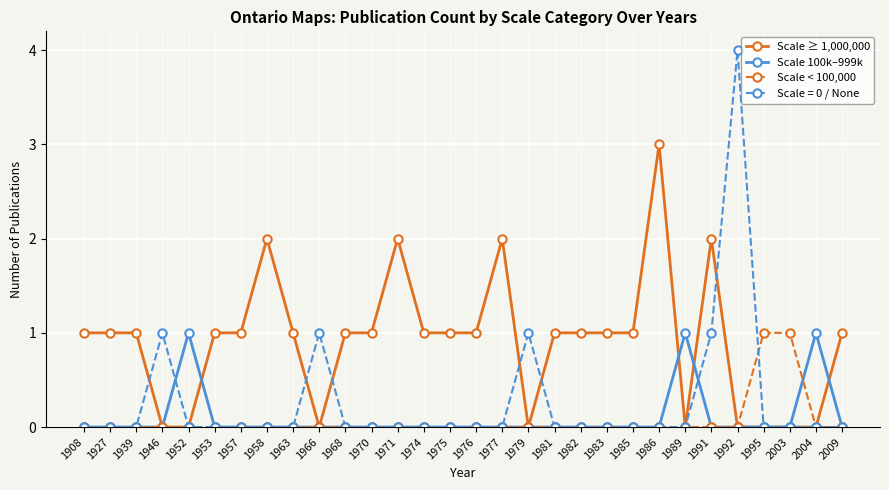

What is the maximum value shown in the chart?

4